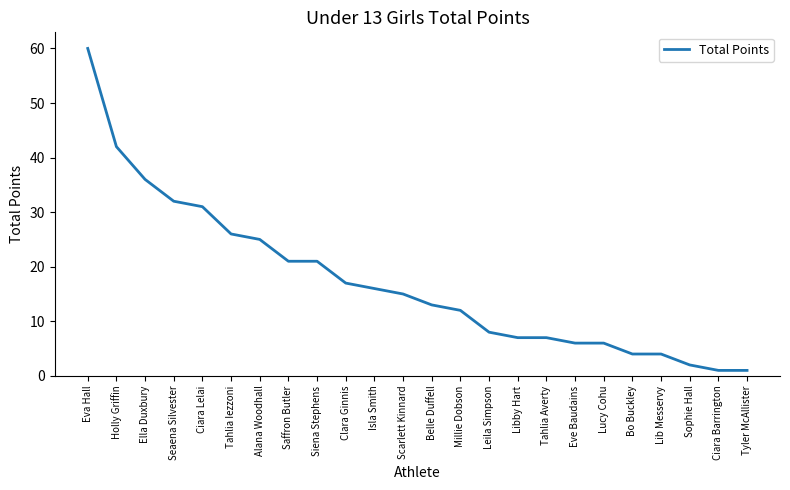

What is the change in value from Millie Dobson to Ciara Barrington?

-11